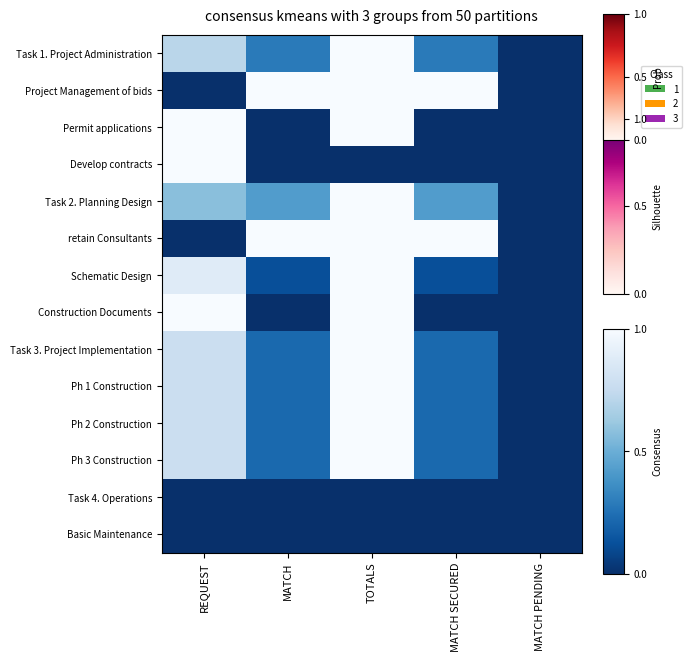

Reading left to right, what are all the values shown in this chart?

Task 1. Project Administration: REQUEST=0.7	MATCH=0.3	TOTALS=1.0	MATCH SECURED=0.3	MATCH PENDING=0.0
Project Management of bids: REQUEST=0.0	MATCH=1.0	TOTALS=1.0	MATCH SECURED=1.0	MATCH PENDING=0.0
Permit applications: REQUEST=1.0	MATCH=0.0	TOTALS=1.0	MATCH SECURED=0.0	MATCH PENDING=0.0
Develop contracts: REQUEST=1.0	MATCH=0.0	TOTALS=0.0	MATCH SECURED=0.0	MATCH PENDING=0.0
Task 2. Planning Design: REQUEST=0.6	MATCH=0.4	TOTALS=1.0	MATCH SECURED=0.4	MATCH PENDING=0.0
retain Consultants: REQUEST=0.0	MATCH=1.0	TOTALS=1.0	MATCH SECURED=1.0	MATCH PENDING=0.0
Schematic Design: REQUEST=0.9	MATCH=0.1	TOTALS=1.0	MATCH SECURED=0.1	MATCH PENDING=0.0
Construction Documents: REQUEST=1.0	MATCH=0.0	TOTALS=1.0	MATCH SECURED=0.0	MATCH PENDING=0.0
Task 3. Project Implementation: REQUEST=0.8	MATCH=0.2	TOTALS=1.0	MATCH SECURED=0.2	MATCH PENDING=0.0
Ph 1 Construction: REQUEST=0.8	MATCH=0.2	TOTALS=1.0	MATCH SECURED=0.2	MATCH PENDING=0.0
Ph 2 Construction: REQUEST=0.8	MATCH=0.2	TOTALS=1.0	MATCH SECURED=0.2	MATCH PENDING=0.0
Ph 3 Construction: REQUEST=0.8	MATCH=0.2	TOTALS=1.0	MATCH SECURED=0.2	MATCH PENDING=0.0
Task 4. Operations: REQUEST=0.0	MATCH=0.0	TOTALS=0.0	MATCH SECURED=0.0	MATCH PENDING=0.0
Basic Maintenance: REQUEST=0.0	MATCH=0.0	TOTALS=0.0	MATCH SECURED=0.0	MATCH PENDING=0.0